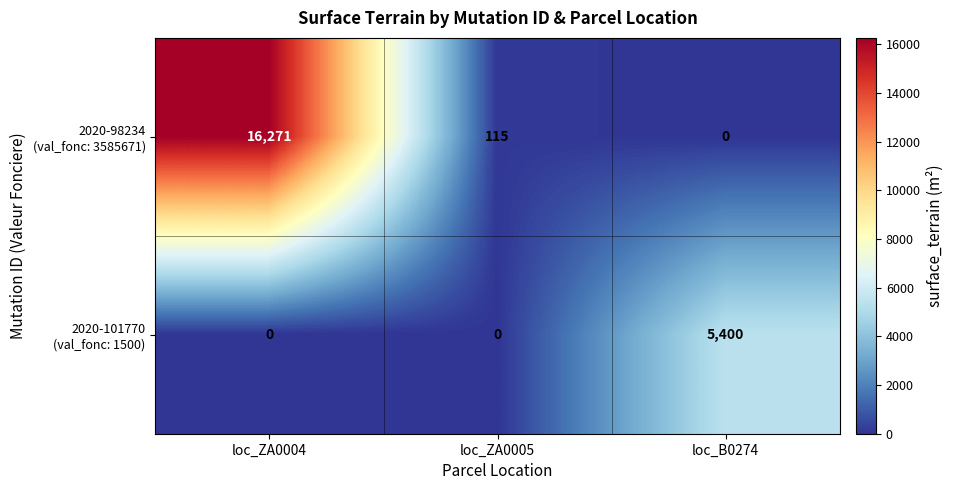

At which category is the sum across all series the highest?

loc_ZA0004